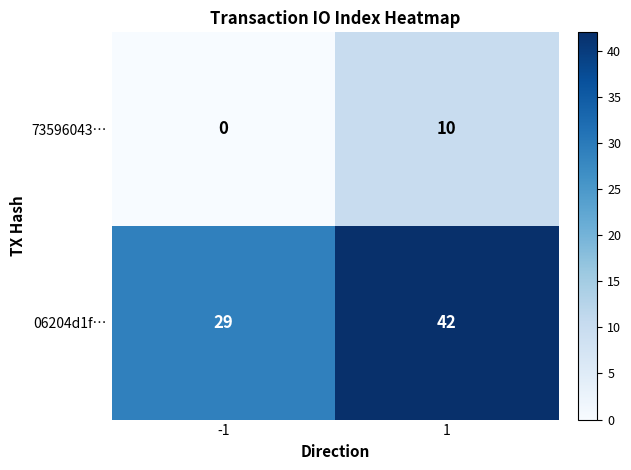

Reading left to right, transcribe all the data shown in this chart.

73596043…: -1=0	1=10
06204d1f…: -1=29	1=42